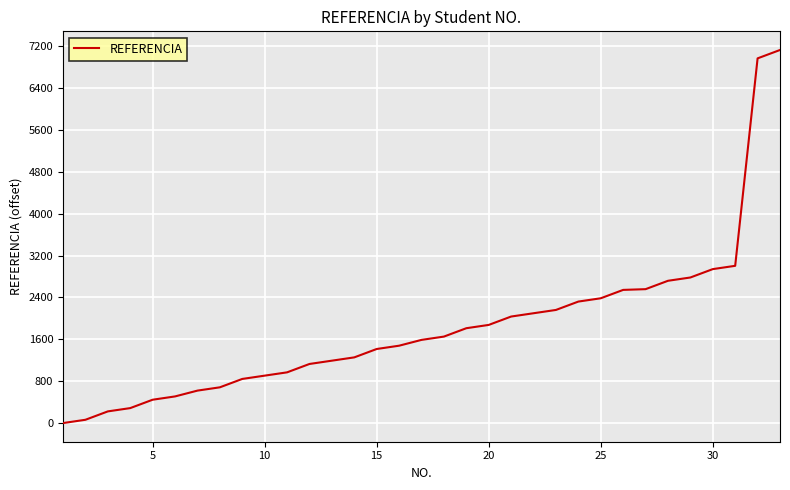

What is the difference between the maximum and minimum values?

7127